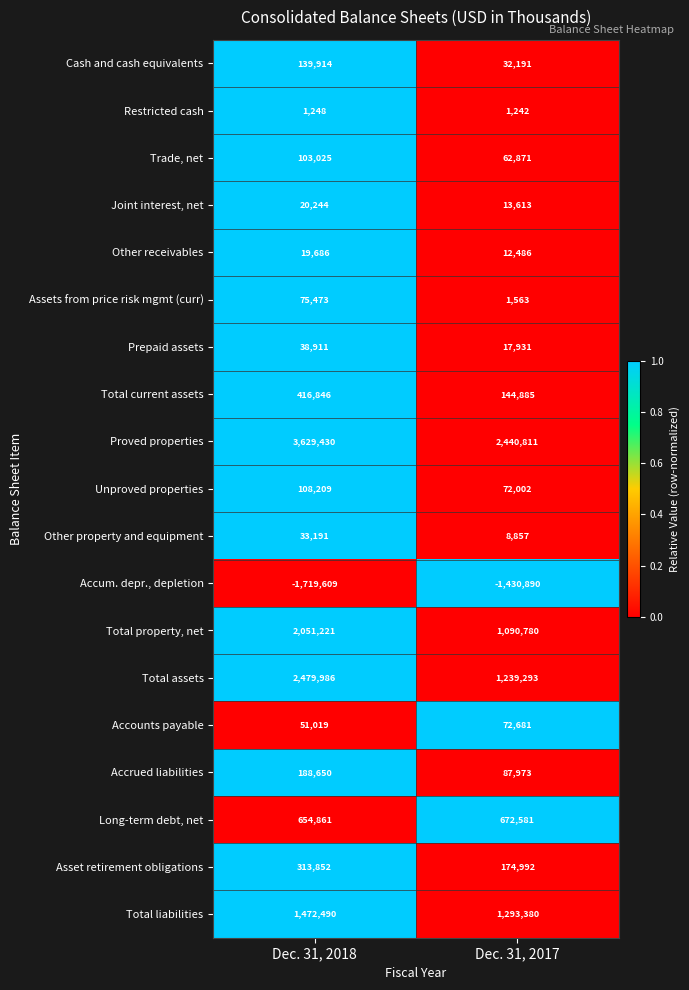

The value of Long-term debt, net at Dec. 31, 2018 is 896314. True or false?

False